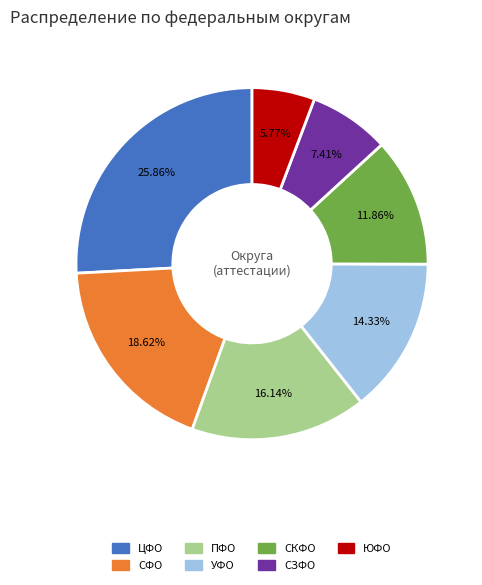

How many segments does this pie chart have?

7